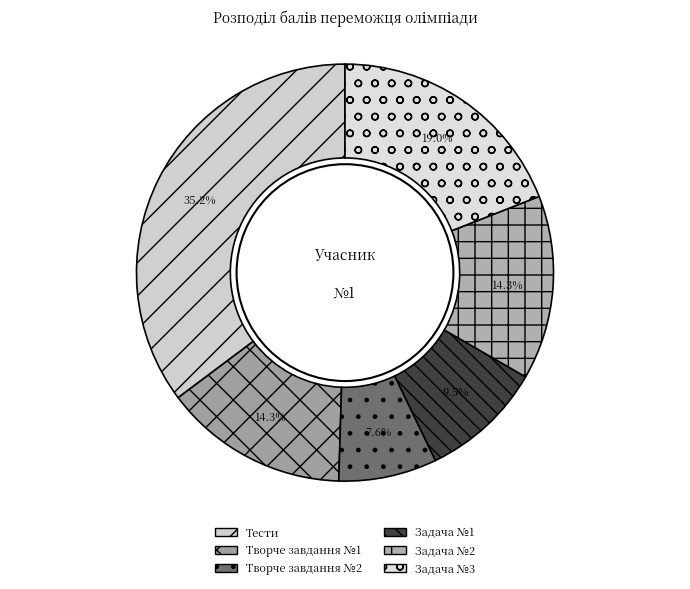

Does any single category account for the majority?

No